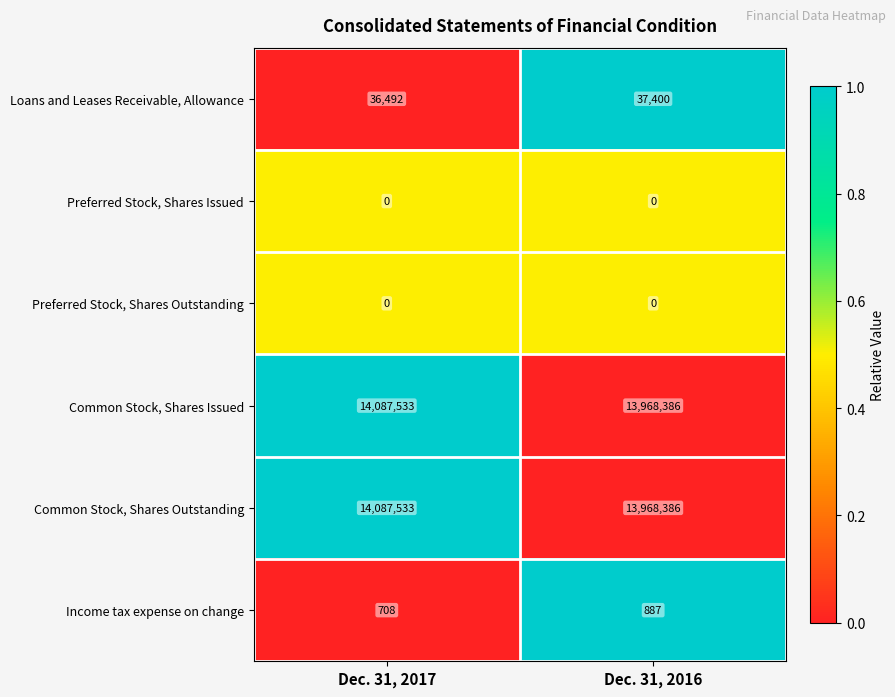

What is the total value across all series at Dec. 31, 2017?

28212266